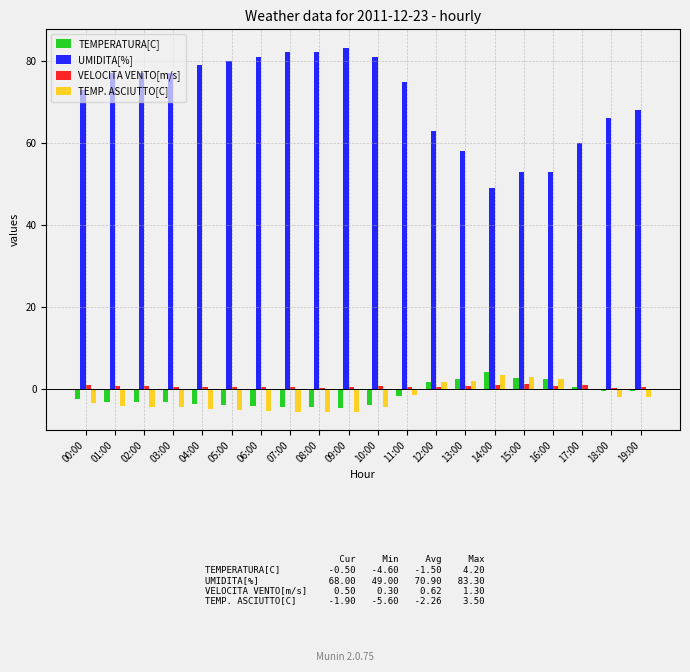

What is the difference between the UMIDITA[%] values at 01:00 and 19:00?

9.0